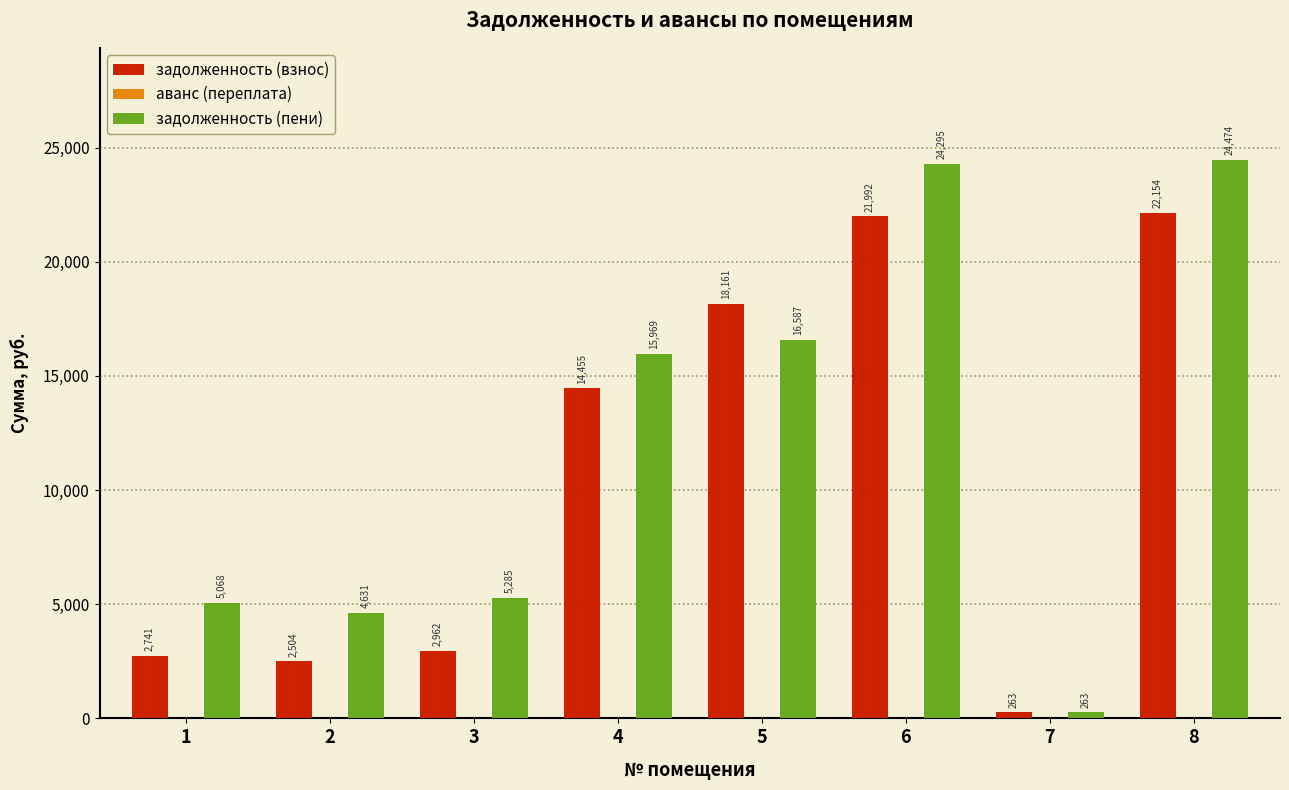

At which category is the sum across all series the highest?

8